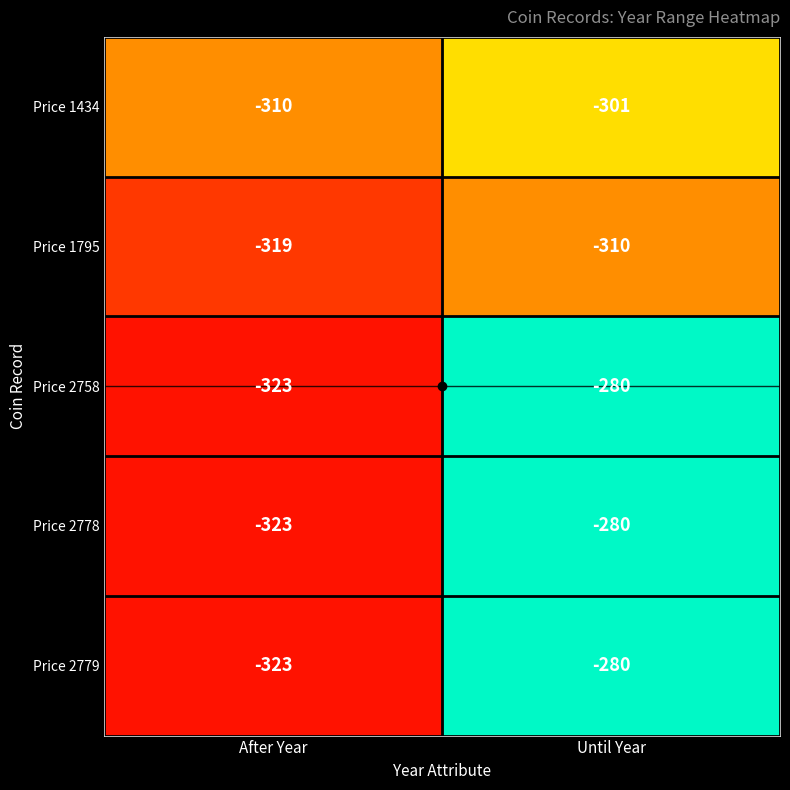

Count the number of categories in the chart.

2